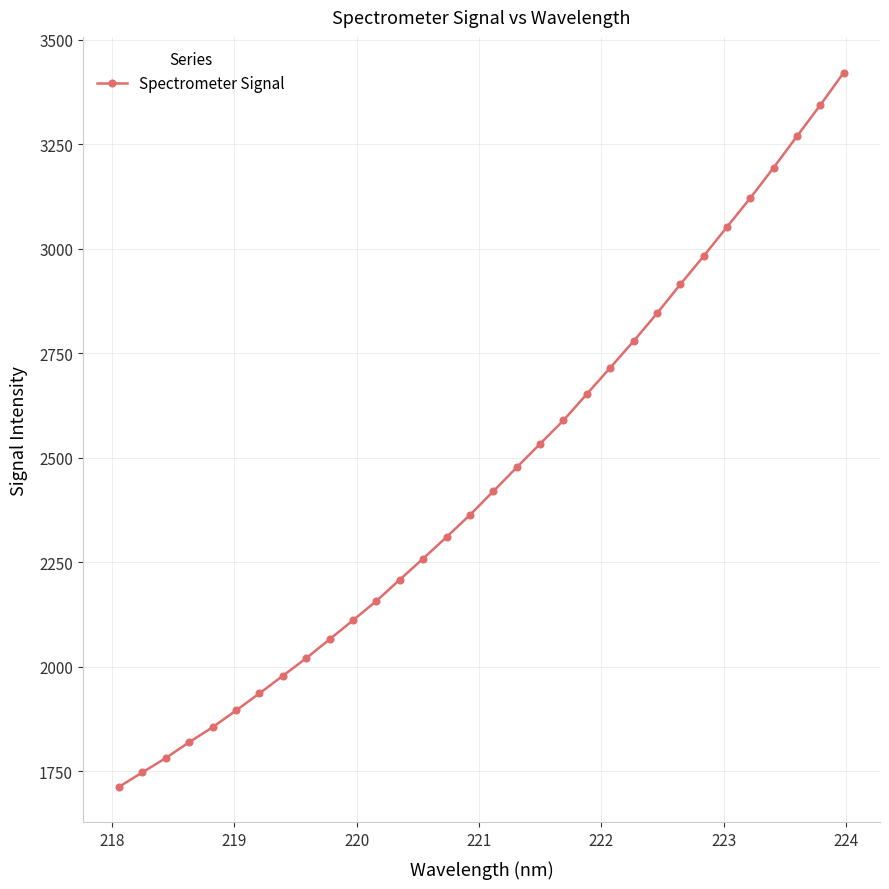

What is the minimum value shown in the chart?

1713.4